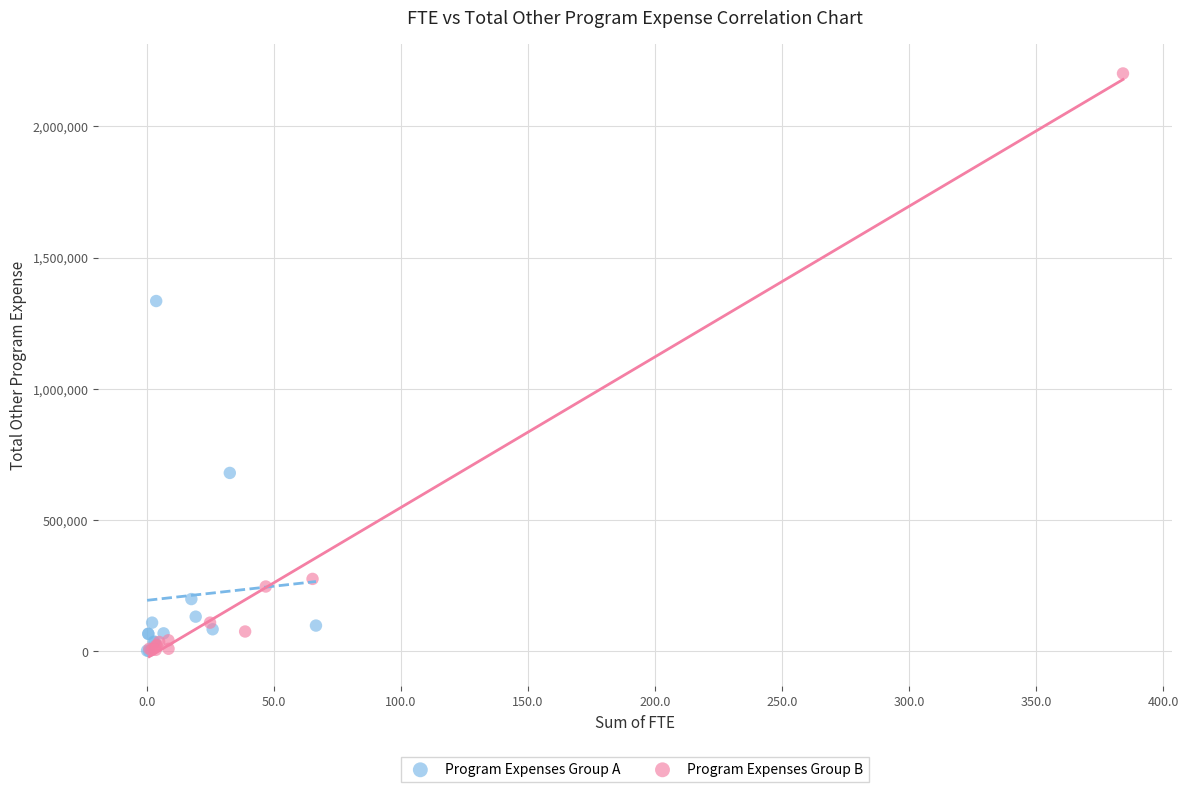

Which series has the largest Y range (max minus min)?

Program Expenses Group B